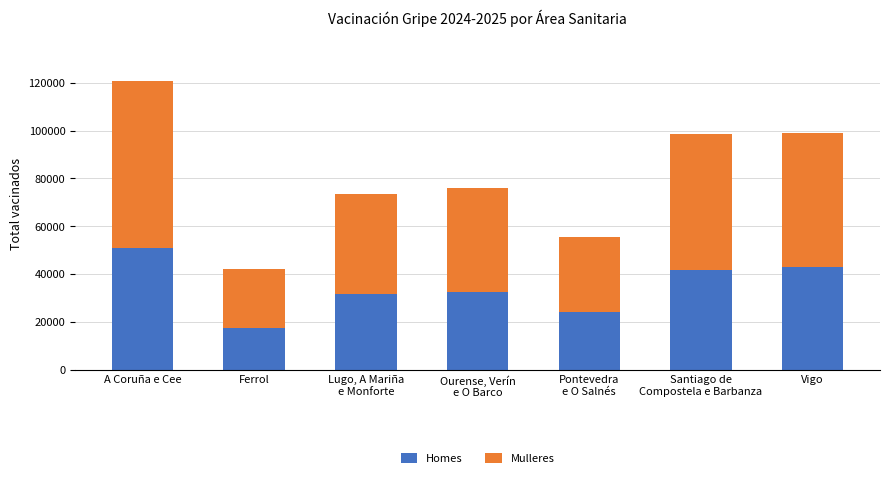

What is the lowest value of the Homes series?

17645